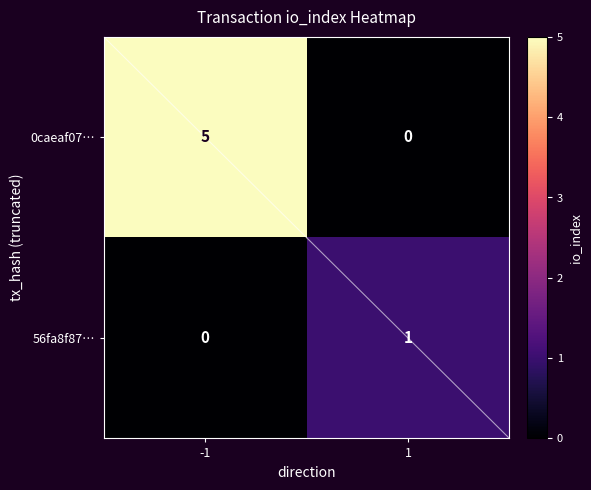

Reading left to right, extract all data points from this chart.

0caeaf07…: -1=5	1=0
56fa8f87…: -1=0	1=1